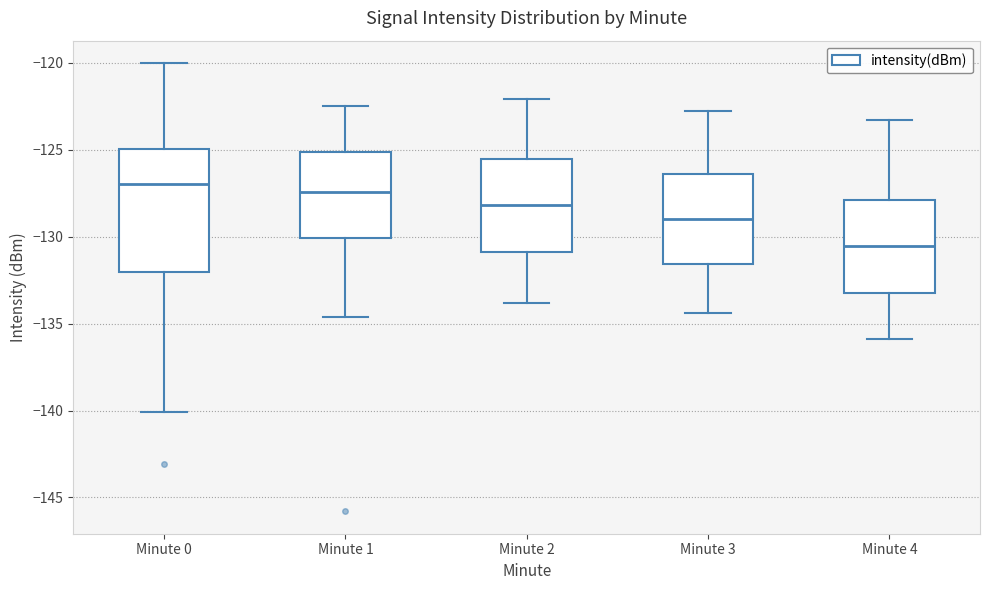

Reading left to right, transcribe this box plot: for each box, give where its median line is, the range the box spans, and where its two whiskers end, as read against the y-axis. The values are not printed on the chart, so give them approximately, as read against the axis.

Minute 0: median -127.0, box -132.0 to -125.0, whiskers -140.0 to -120.0
Minute 1: median -127.5, box -130.0 to -125.0, whiskers -134.5 to -122.5
Minute 2: median -128.0, box -131.0 to -125.5, whiskers -134.0 to -122.0
Minute 3: median -129.0, box -131.5 to -126.5, whiskers -134.5 to -123.0
Minute 4: median -130.5, box -133.0 to -128.0, whiskers -136.0 to -123.5